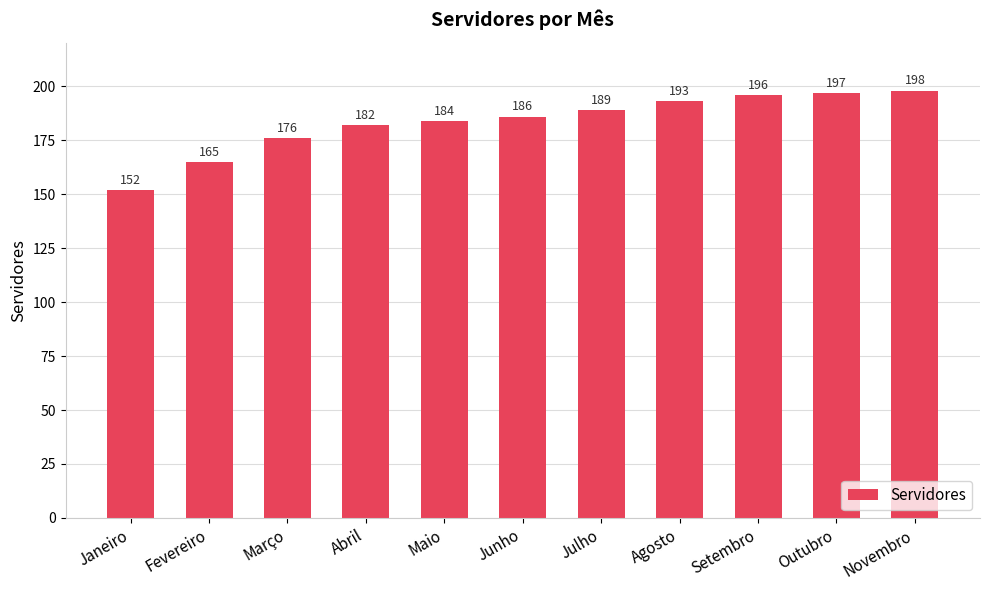

The value at Setembro is 196. True or false?

True